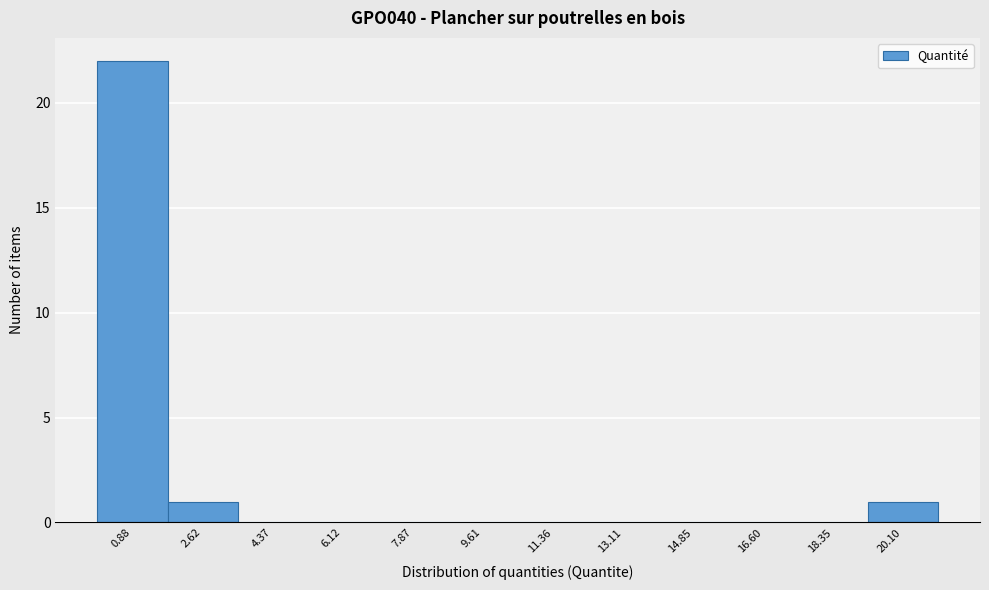

How tall is the bar that spans 19.2 to 21.0 on the x-axis? Neither the bar edges nor the heights are printed on the chart, so give them approximately, as read against the axes.

1